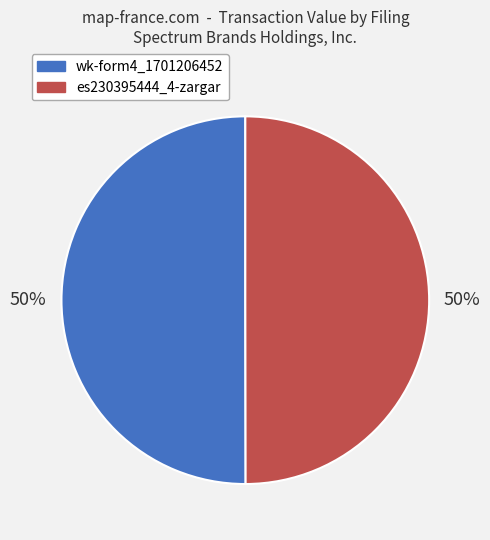

True or false: wk-form4_1701206452 accounts for 56% of the total.

False